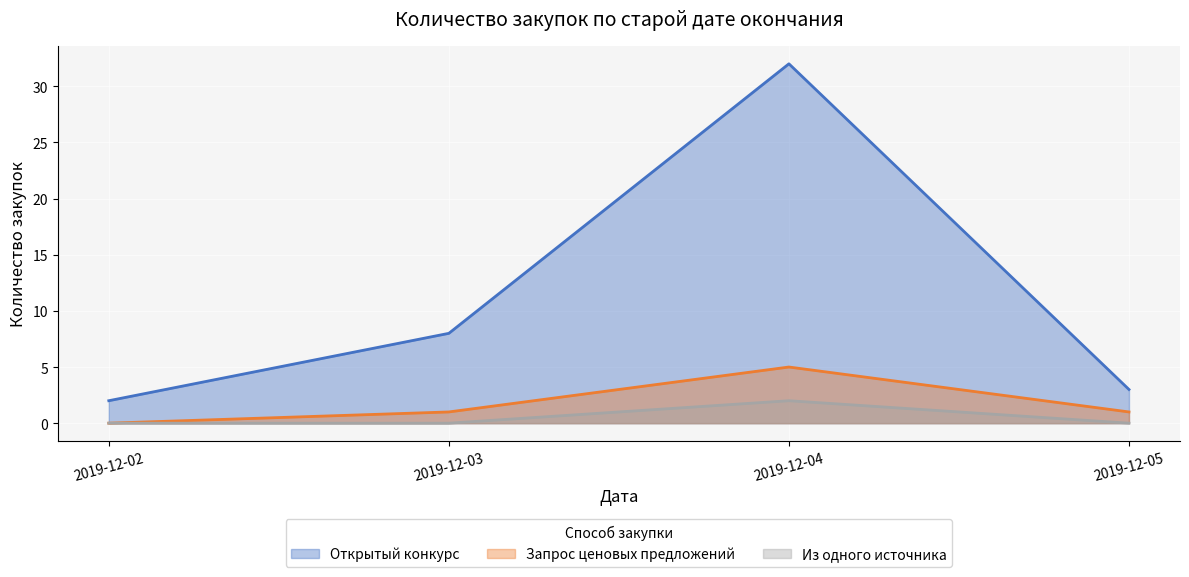

At which category does the chart reach its peak across all series?

2019-12-04